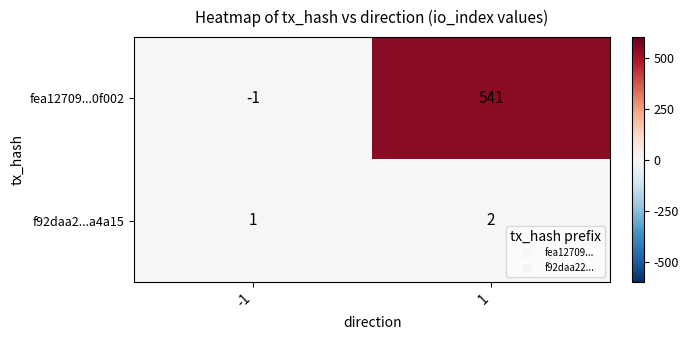

Reading left to right, what are all the values shown in this chart?

fea12709...0f002: -1	541
f92daa2...a4a15: 1	2